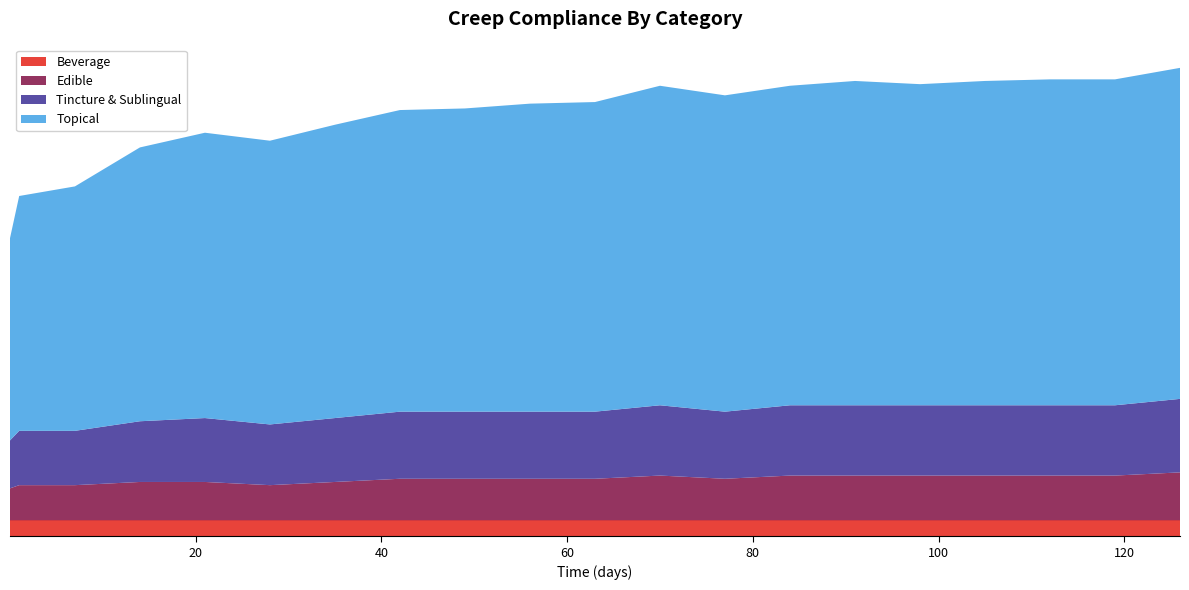

Reading left to right, list all the values displayed in this chart.

Beverage: 0.01=5.0	1=5.0	7=5.0	14=5.0	21=5.0	28=5.0	35=5.0	42=5.0	49=5.0	56=5.0	63=5.0	70=5.0	77=5.0	84=5.0	91=5.0	98=5.0	105=5.0	112=5.0	119=5.0	126=5.0
Edible: 0.01=10.0	1=11.0	7=11.0	14=12.0	21=12.0	28=11.0	35=12.0	42=13.0	49=13.0	56=13.0	63=13.0	70=14.0	77=13.0	84=14.0	91=14.0	98=14.0	105=14.0	112=14.0	119=14.0	126=15.0
Tincture & Sublingual: 0.01=15.0	1=17.0	7=17.0	14=19.0	21=20.0	28=19.0	35=20.0	42=21.0	49=21.0	56=21.0	63=21.0	70=22.0	77=21.0	84=22.0	91=22.0	98=22.0	105=22.0	112=22.0	119=22.0	126=23.0
Topical: 0.01=63.3	1=73.5	7=76.5	14=85.7	21=89.3	28=88.8	35=91.8	42=94.4	49=94.9	56=96.4	63=96.9	70=100.0	77=99.0	84=100.0	91=101.5	98=100.5	105=101.5	112=102.0	119=102.0	126=103.6